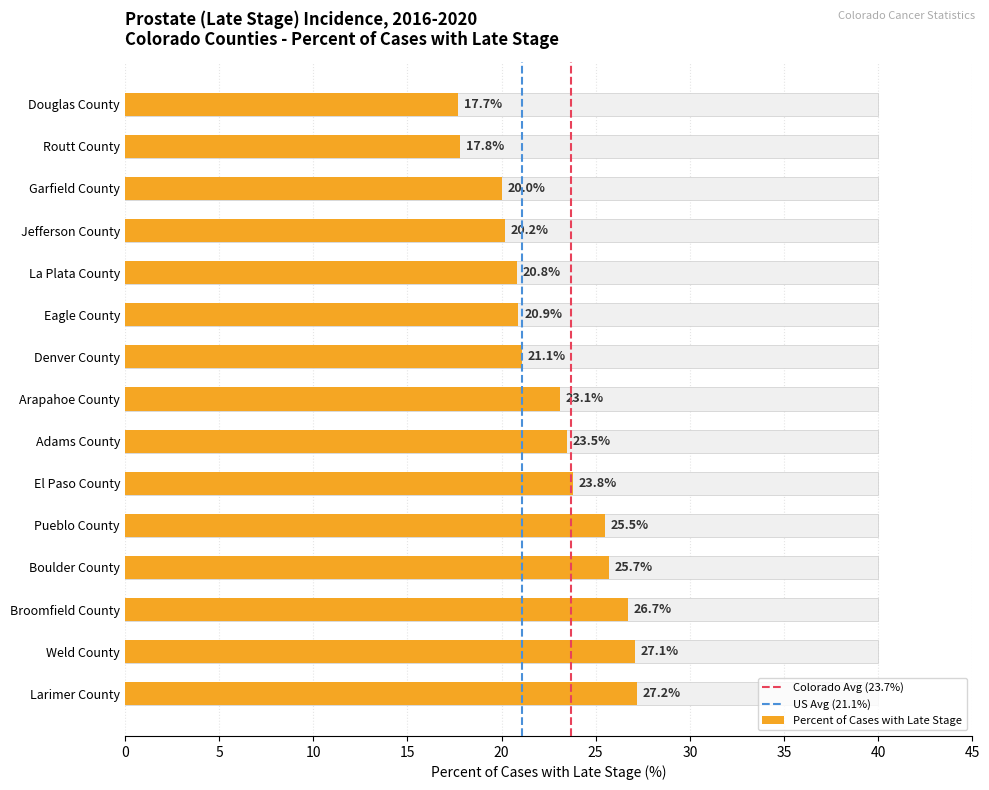

List the labels in order of value, smallest first.

Douglas County, Routt County, Garfield County, Jefferson County, La Plata County, Eagle County, Denver County, Arapahoe County, Adams County, El Paso County, Pueblo County, Boulder County, Broomfield County, Weld County, Larimer County